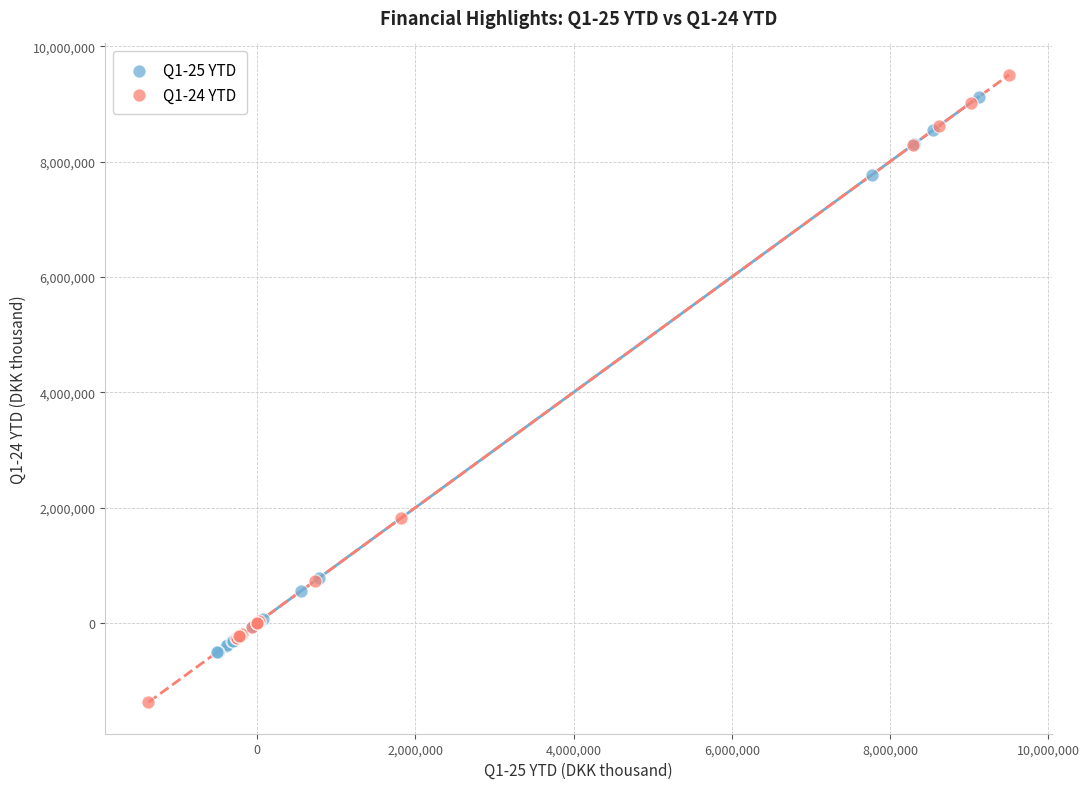

Which series reaches the minimum Y coordinate?

Q1-24 YTD